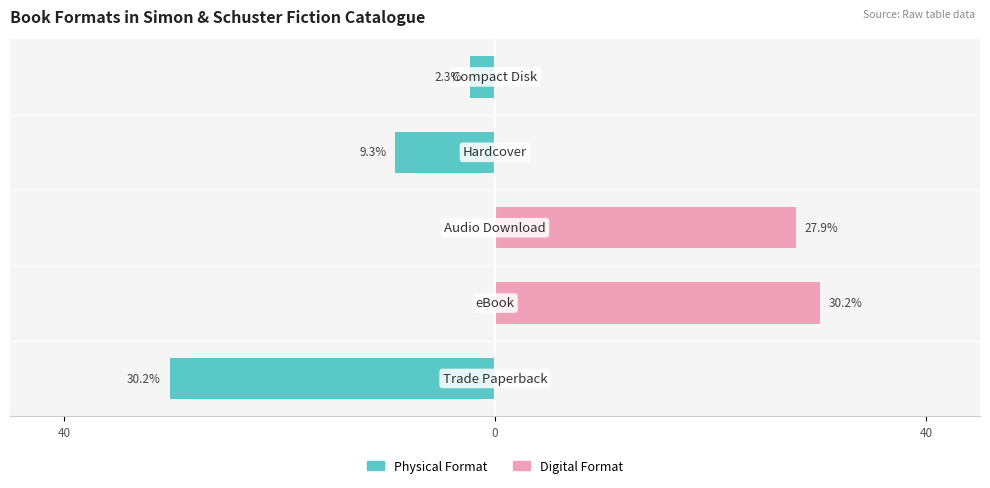

Is the value of Digital Format at 40 greater than the value of Physical Format at 40?

Yes